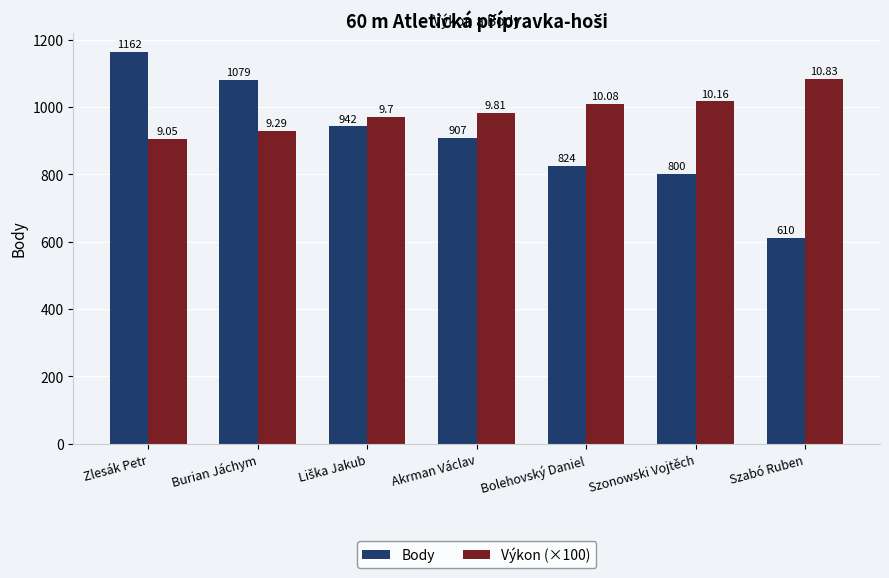

What is the average value of the Výkon (×100) series?

984.6